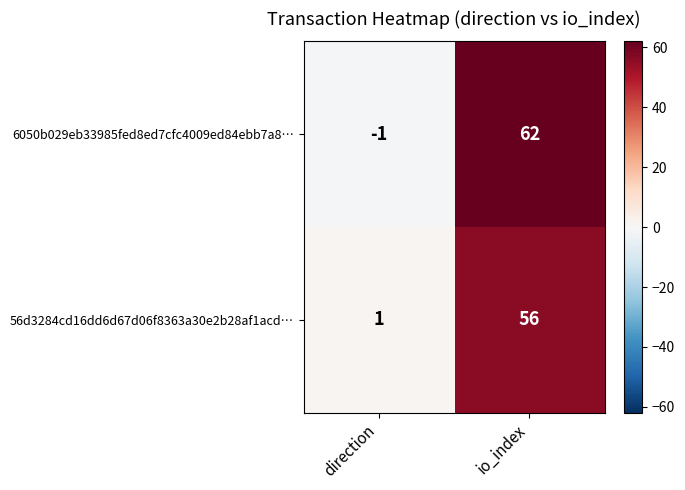

Which series has the largest range (max minus min)?

6050b029eb33985fed8ed7cfc4009ed84ebb7a8…